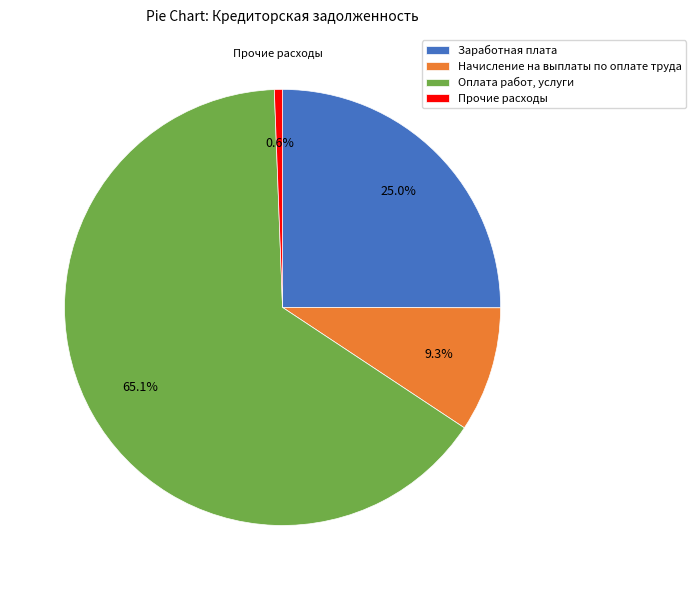

Which has a higher value, Начисление на выплаты по оплате труда or Заработная плата?

Заработная плата